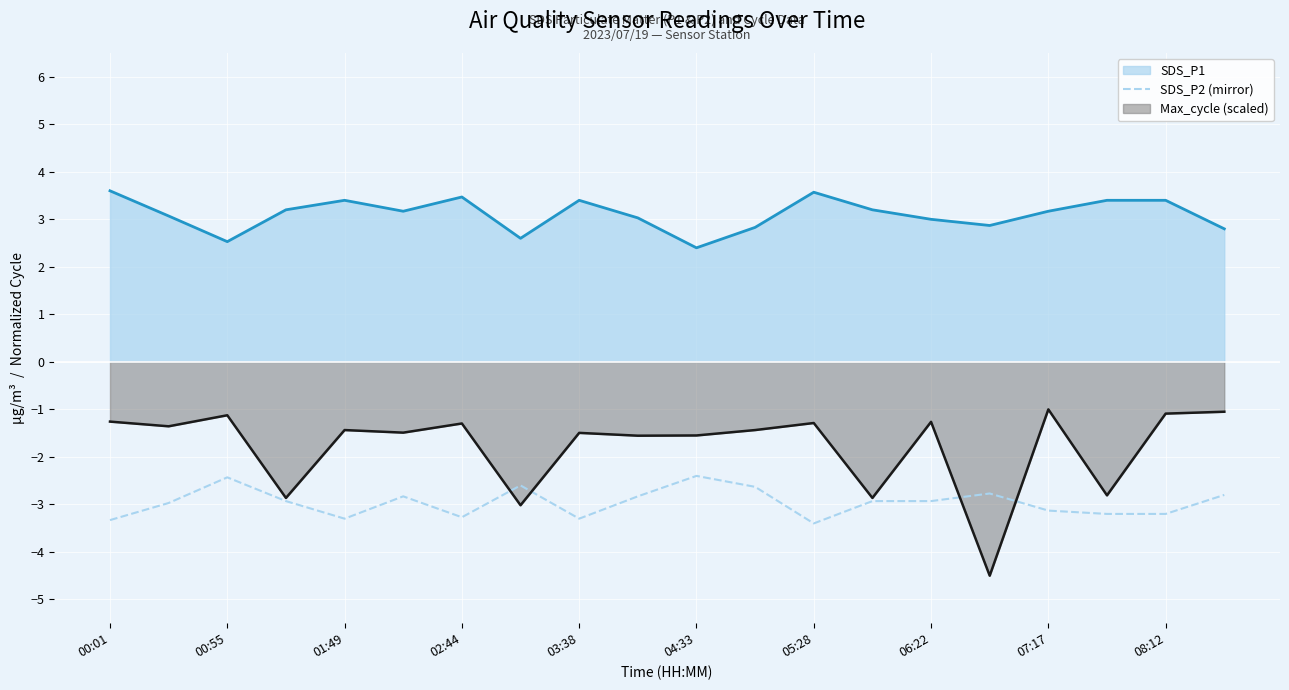

How many points are higher than both their immediate neighbors (excluding endpoints)?

5